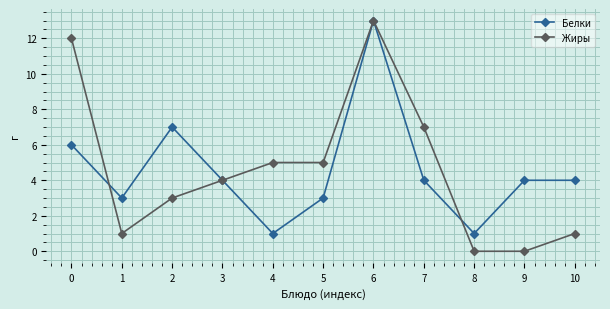

At 7, list the series in order from smallest to largest.

Белки, Жиры